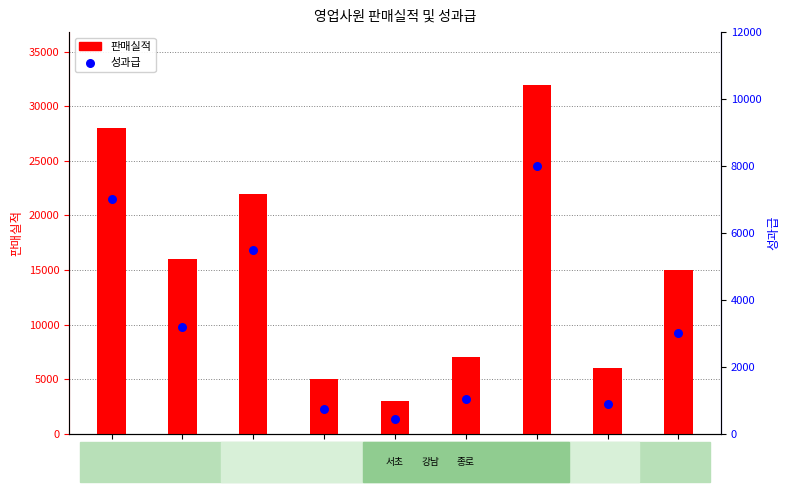

Which series reaches the maximum Y coordinate?

판매실적